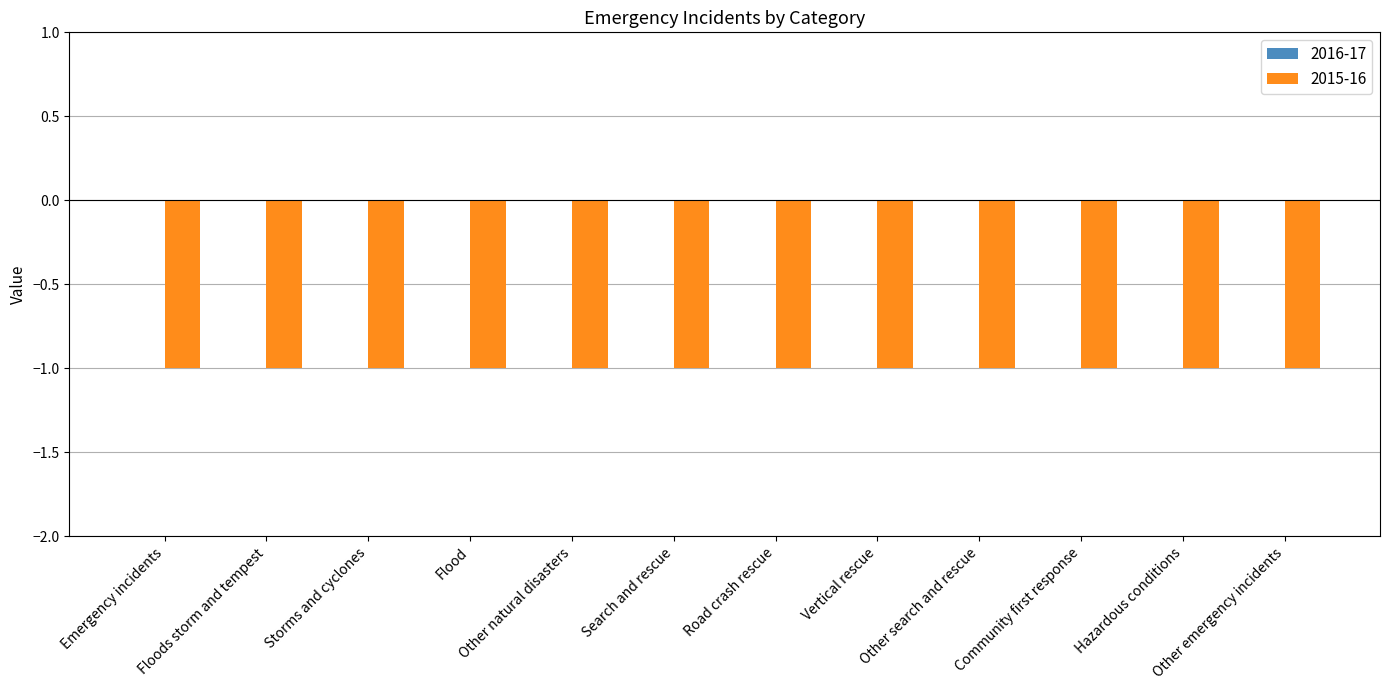

What is the lowest value of the 2015-16 series?

-1